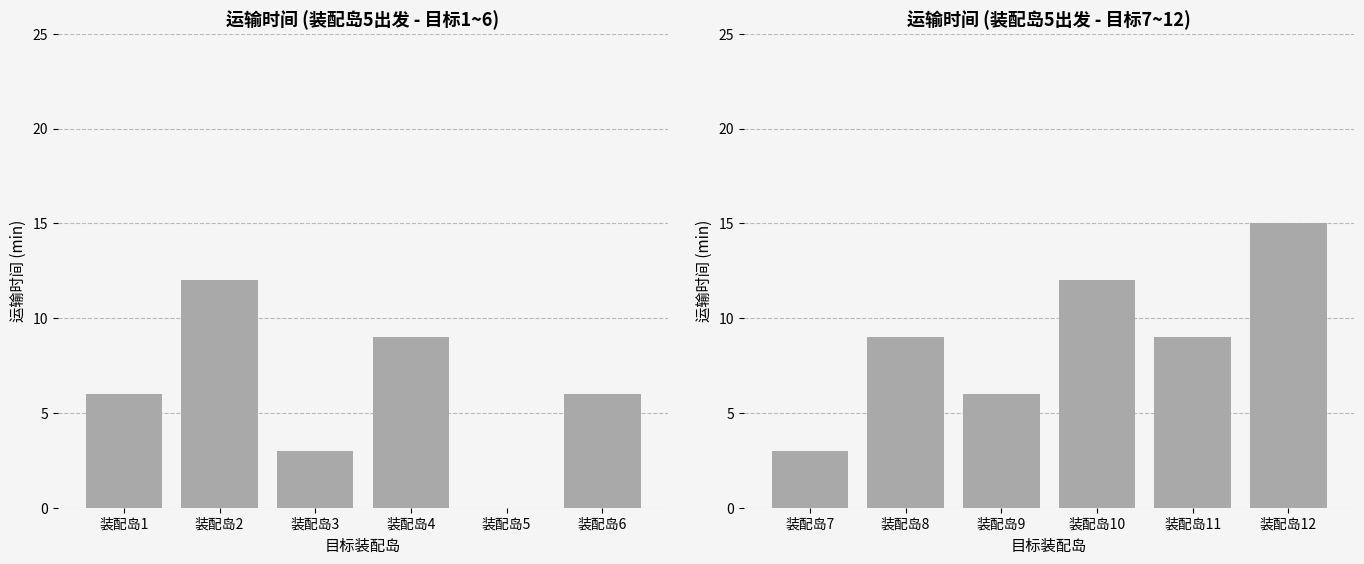

Does the chart contain any negative values?

No